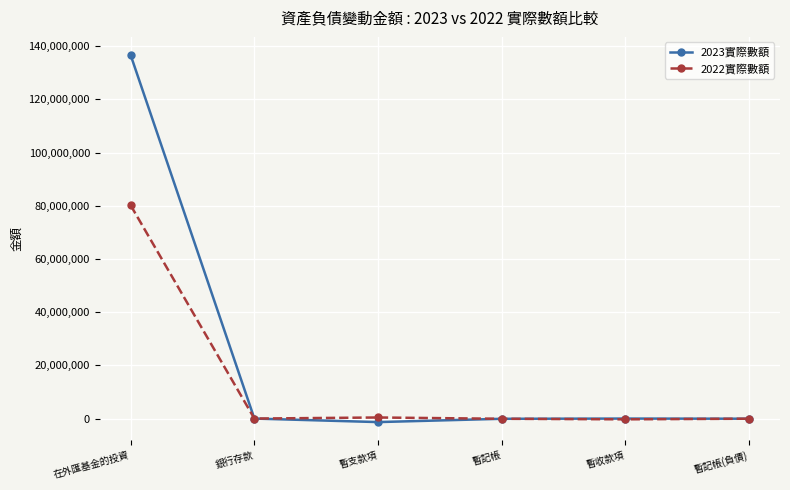

What is the value of the 2022實際數額 point at the 3rd from the left?

445880